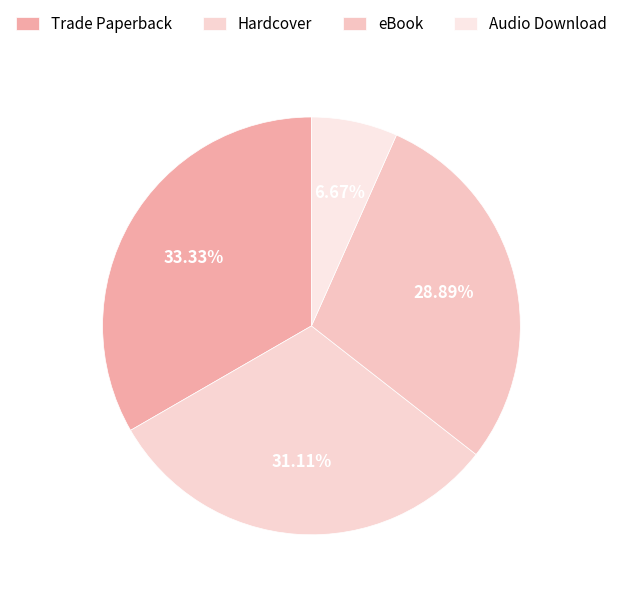

Combined, what portion of the pie is Hardcover and eBook?

60.0%